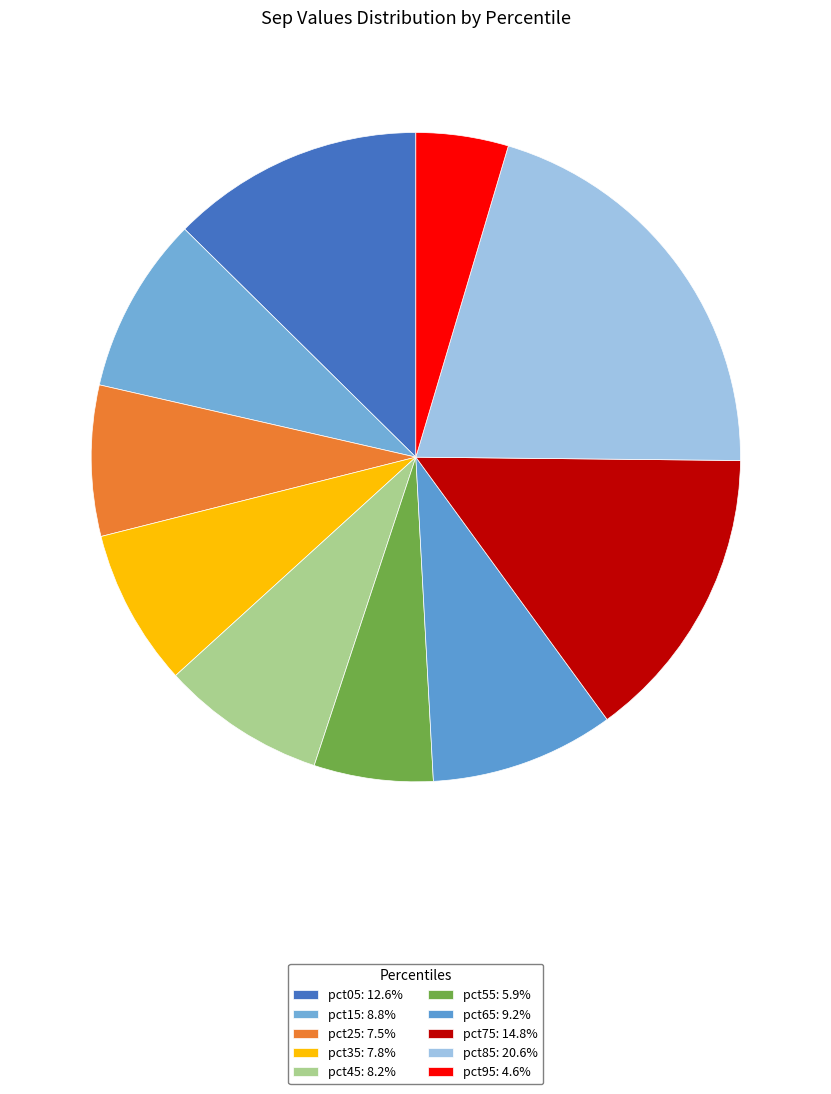

How many segments does this pie chart have?

10